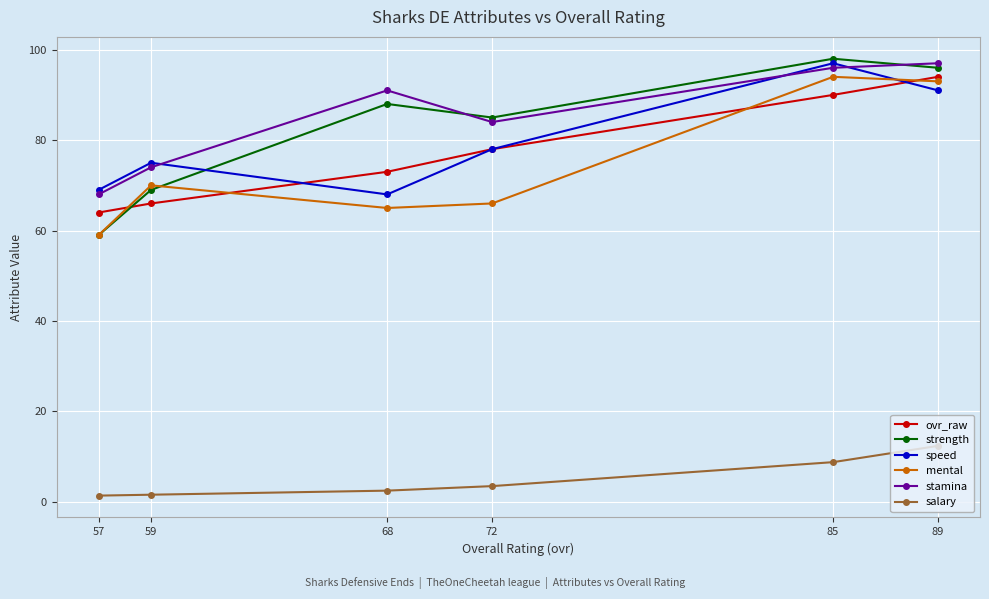

At which category does the chart reach its peak across all series?

85